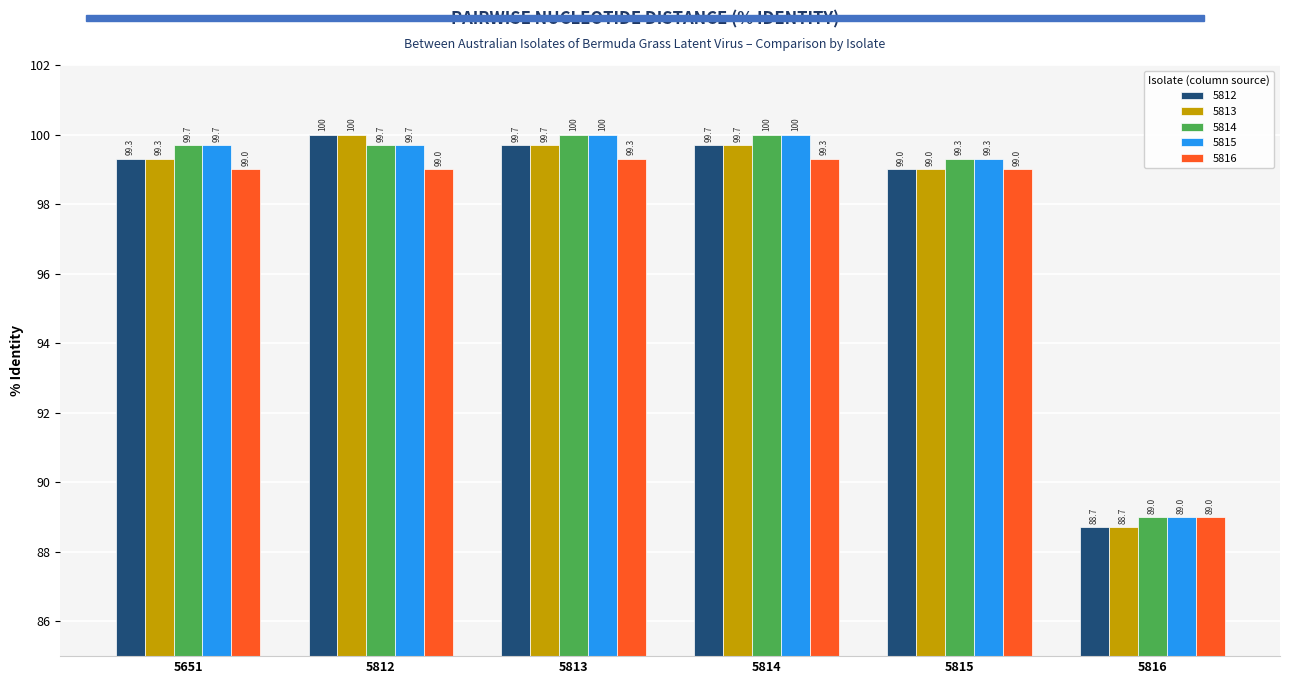

What is the difference between the highest and lowest values at 5813?

0.7